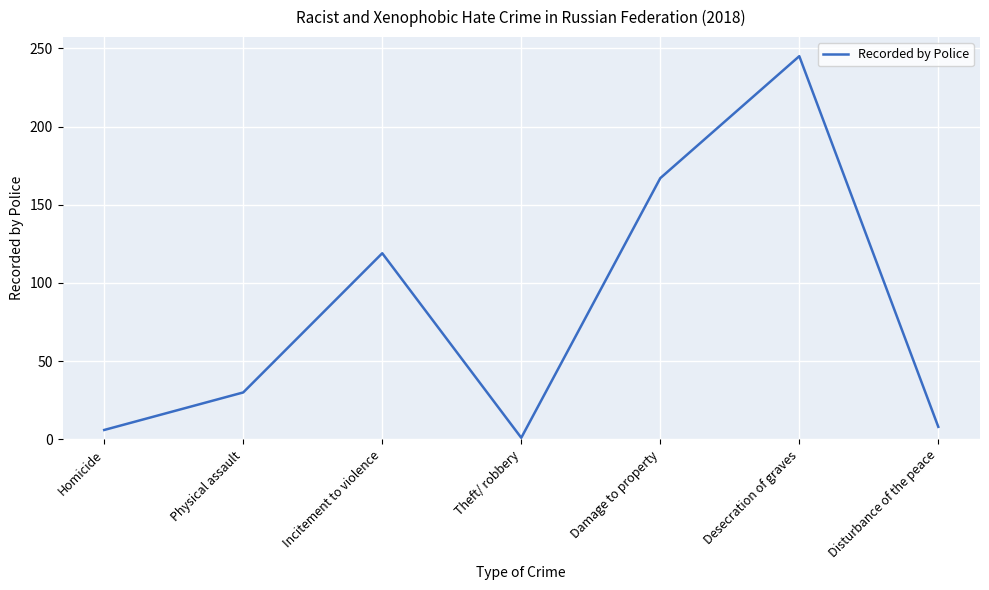

At which category does the data reach its first local valley?

Theft/ robbery